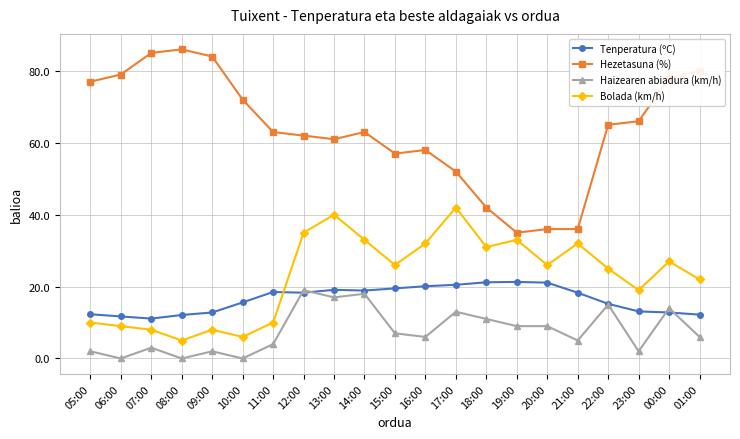

How many values in the Tenperatura (ºC) series exceed 18?

11